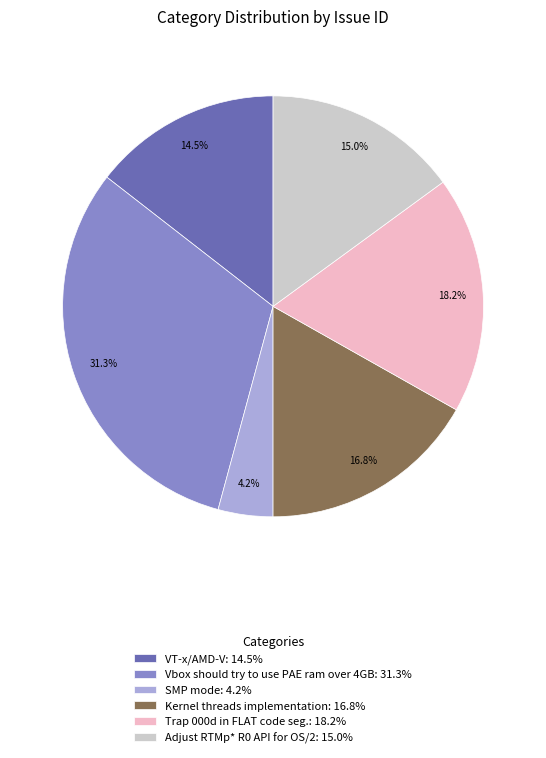

To the nearest percent, what is the difference between the Kernel threads implementation and VT-x/AMD-V slice percentages?

2%